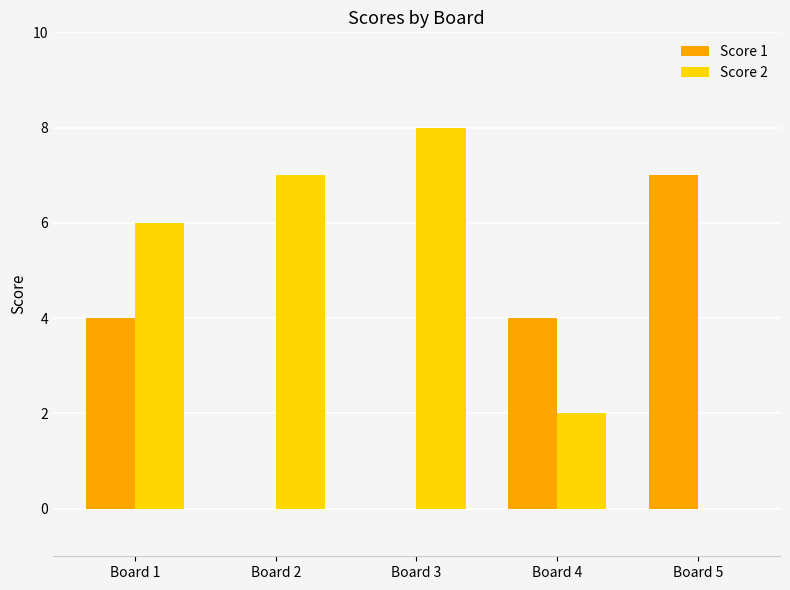

Is the value of Score 2 at Board 5 greater than the value of Score 1 at Board 1?

No